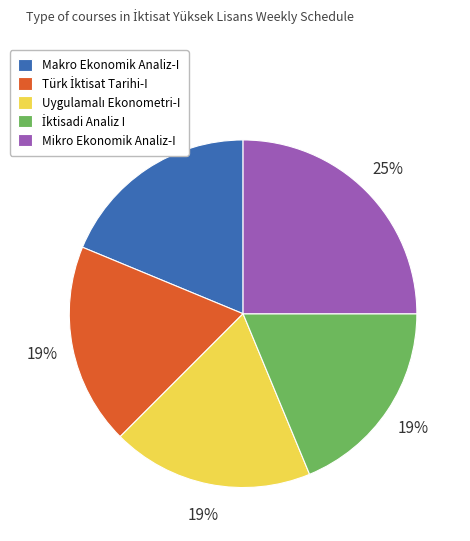

True or false: Makro Ekonomik Analiz-I accounts for 19% of the total.

True